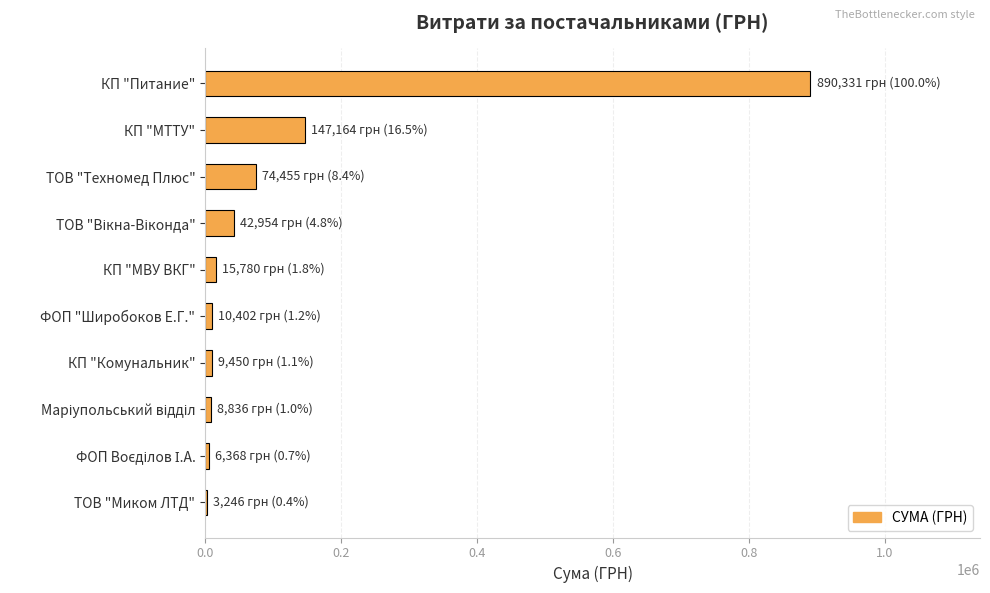

The chart shows a value of 147164.0 at КП "МТТУ". True or false?

True